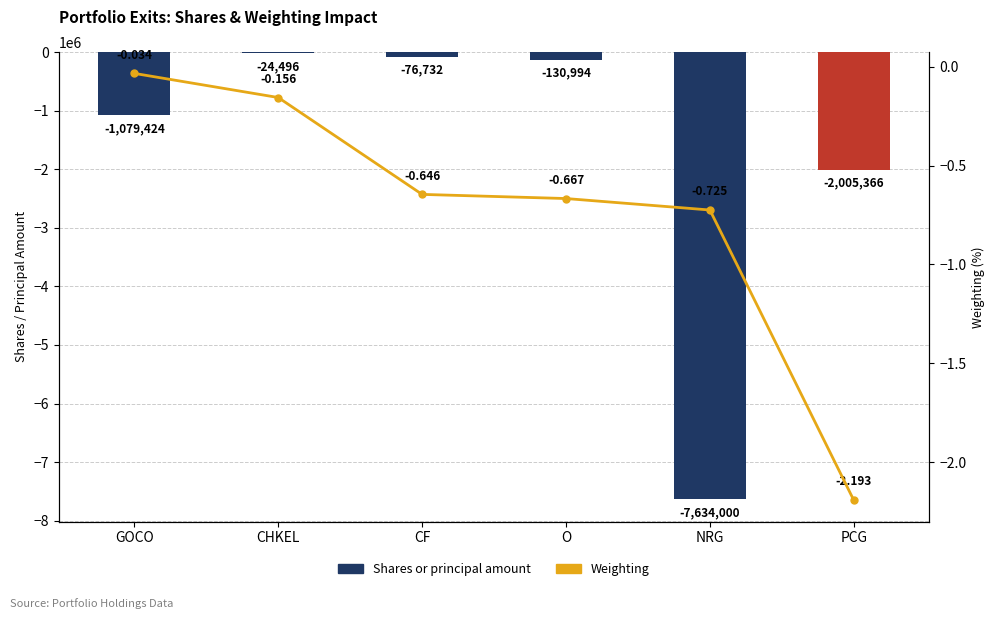

Is it true that Weighting equals -2.2 at PCG?

True